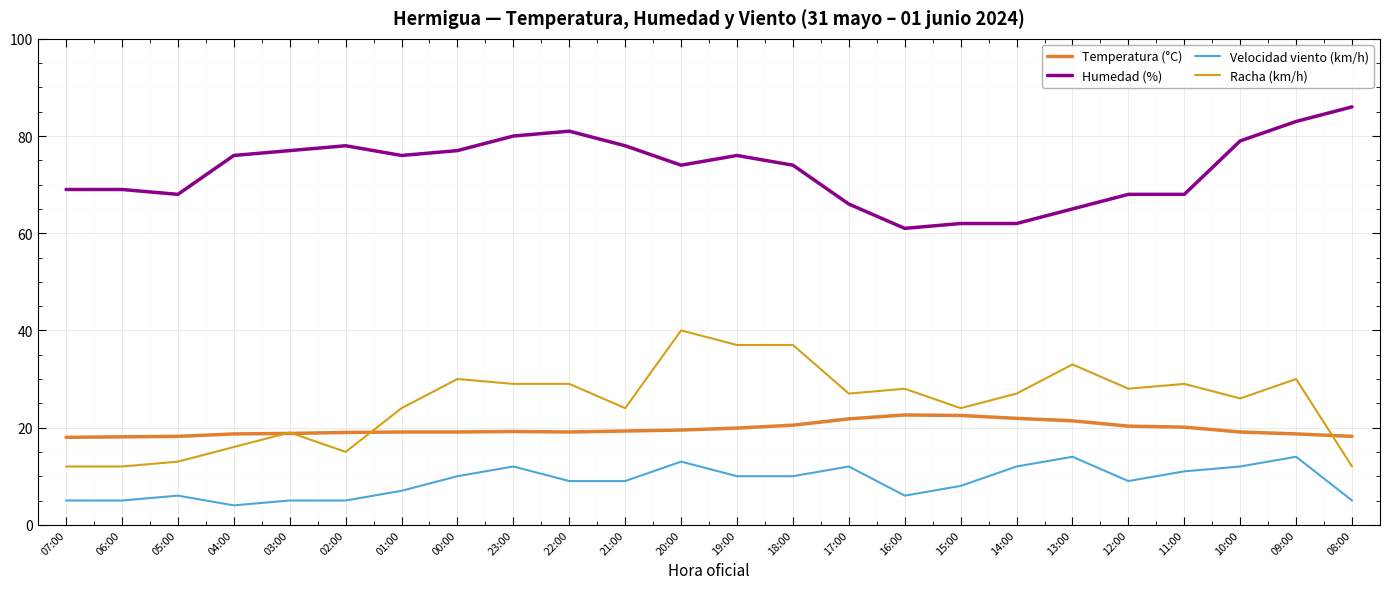

Which series has the largest total across all categories?

Humedad (%)